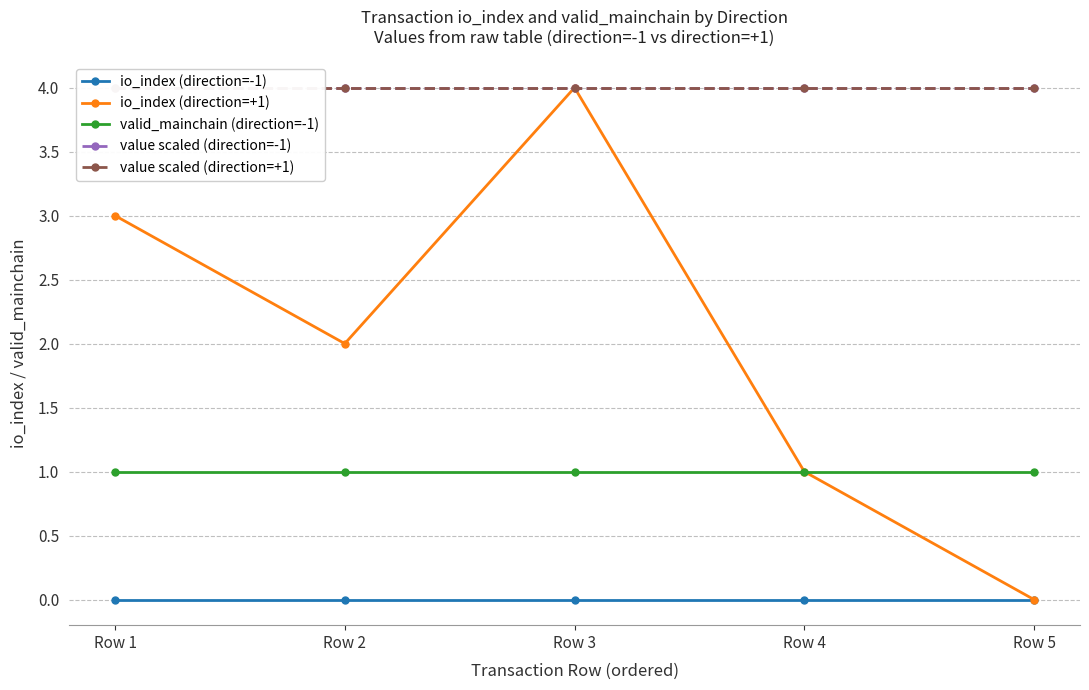

Reading left to right, what are all the values shown in this chart?

io_index (direction=-1): Row 1=0	Row 2=0	Row 3=0	Row 4=0	Row 5=0
io_index (direction=+1): Row 1=3	Row 2=2	Row 3=4	Row 4=1	Row 5=0
valid_mainchain (direction=-1): Row 1=1	Row 2=1	Row 3=1	Row 4=1	Row 5=1
value scaled (direction=-1): Row 1=4	Row 2=4	Row 3=4	Row 4=4	Row 5=4
value scaled (direction=+1): Row 1=4	Row 2=4	Row 3=4	Row 4=4	Row 5=4